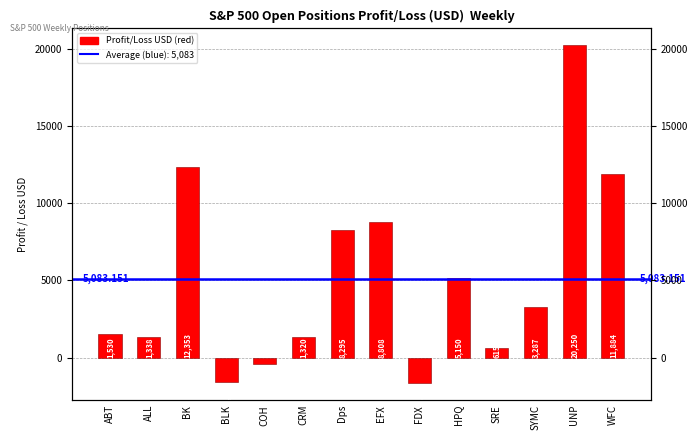

What is the minimum value shown in the chart?

-1656.7